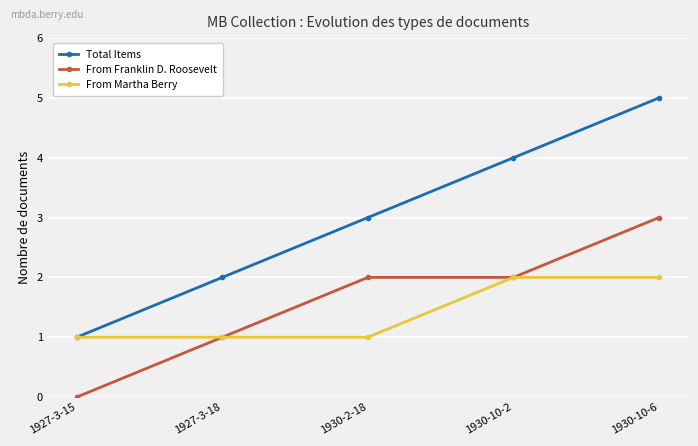

What is the difference between the highest and lowest values at 1930-10-6?

3